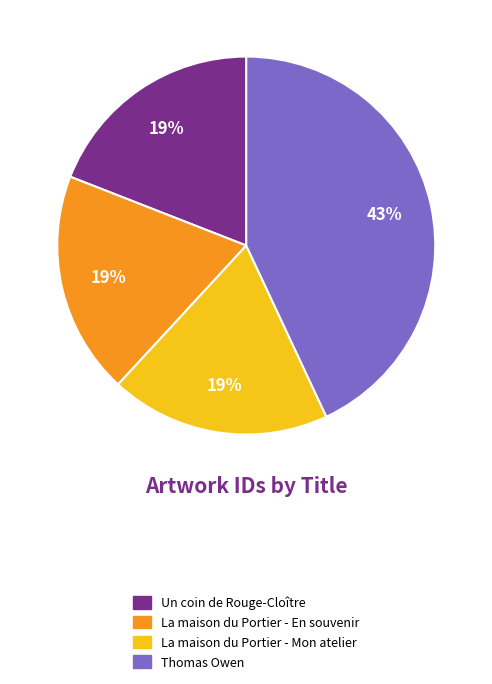

To the nearest percent, what is the average slice percentage?

25%